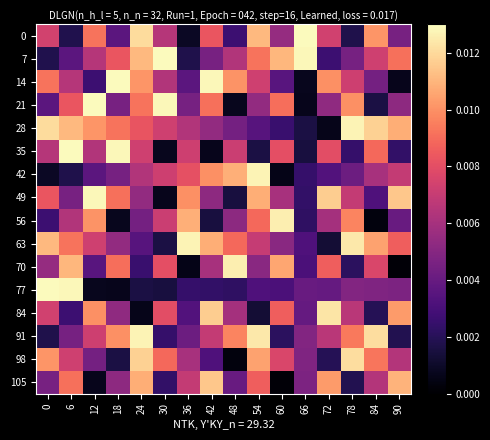

At which category does the chart reach its minimum across all series?

90